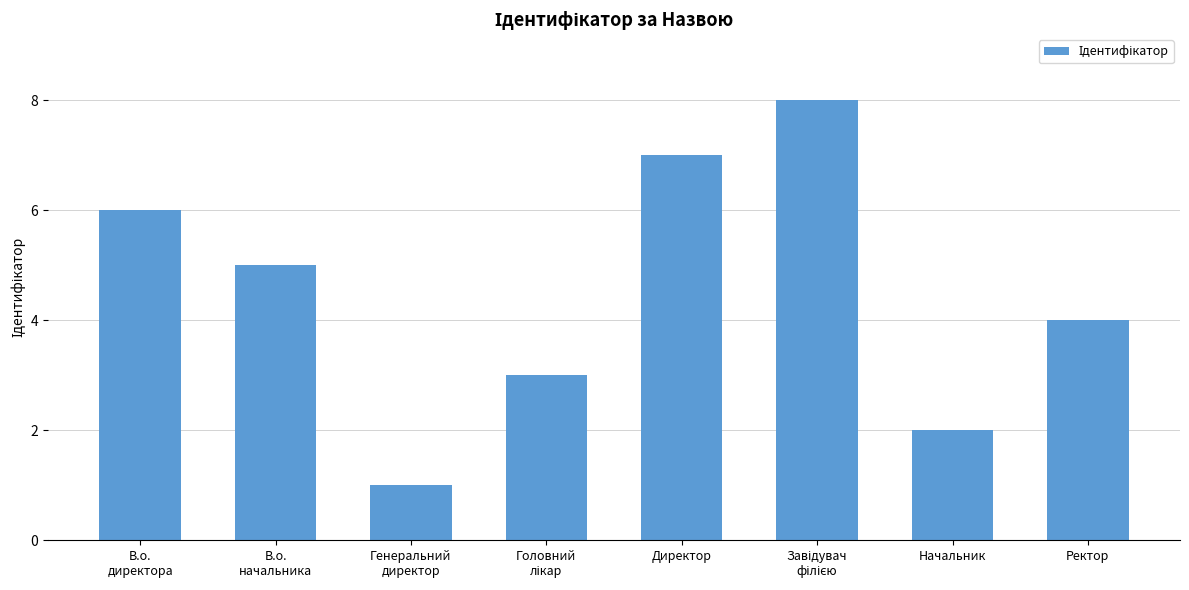

How many bars are there in total?

8